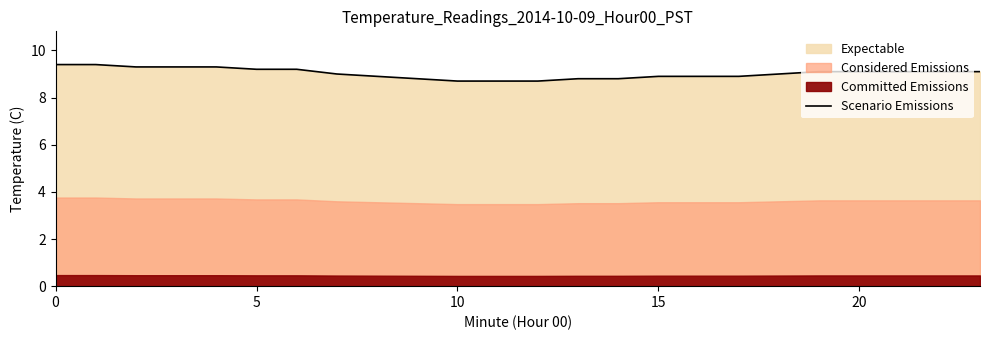

Is it true that the value at 6 is 15.9?

False